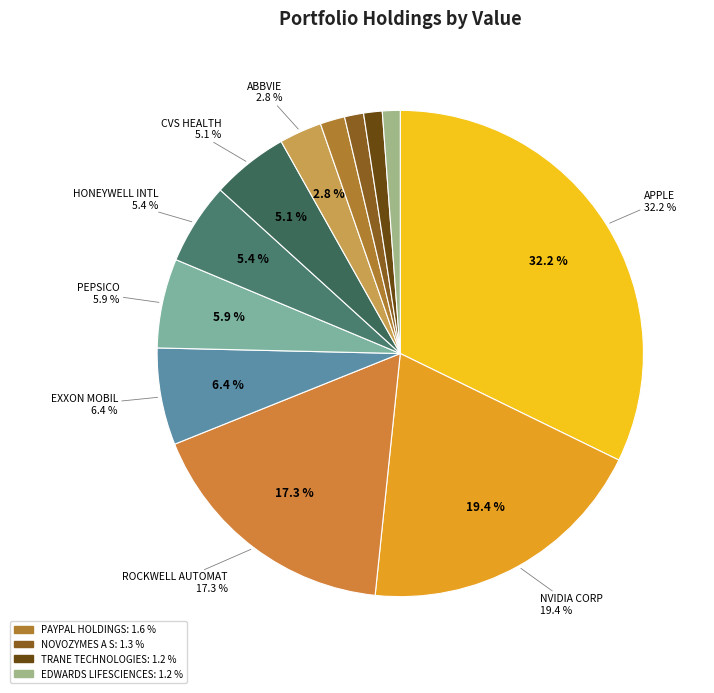

Which slice is the largest?

APPLE